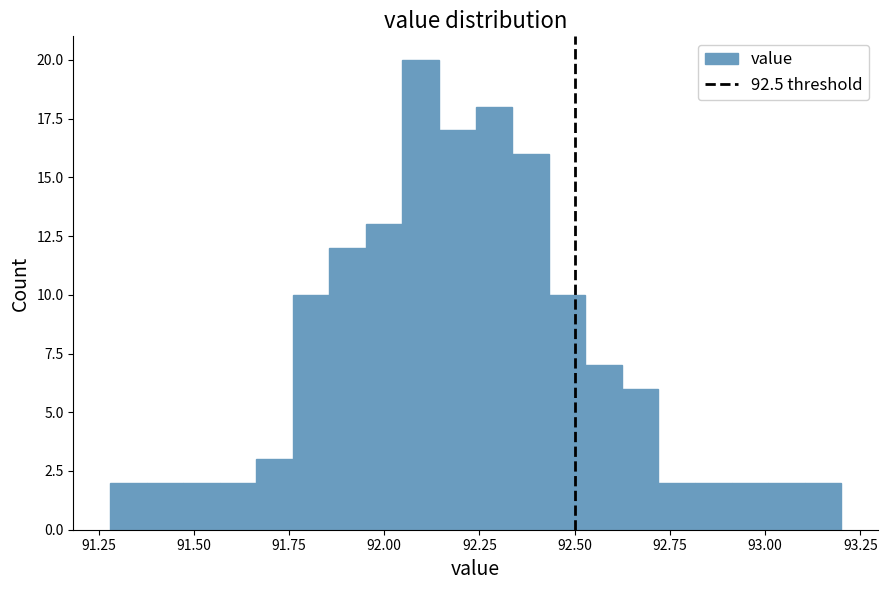

Read against the x-axis, roughly where is the centre of the tallest bar?

92.10